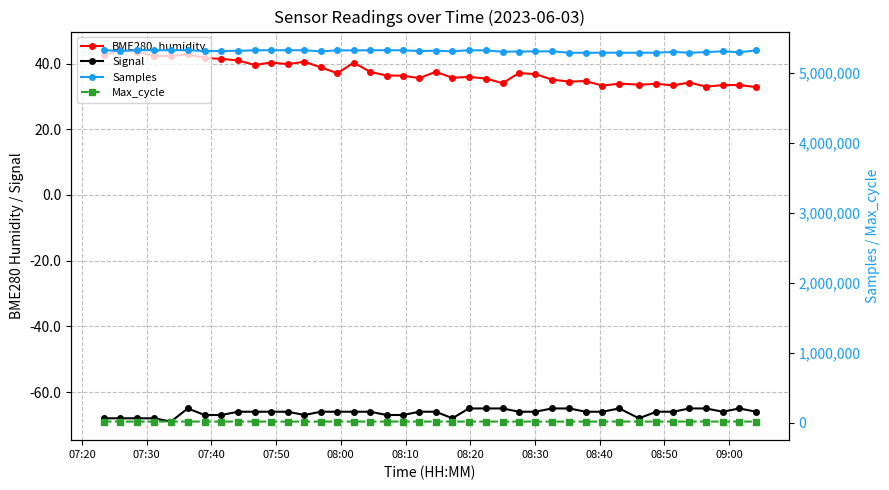

How many data points in Samples are less than 5310375?

20